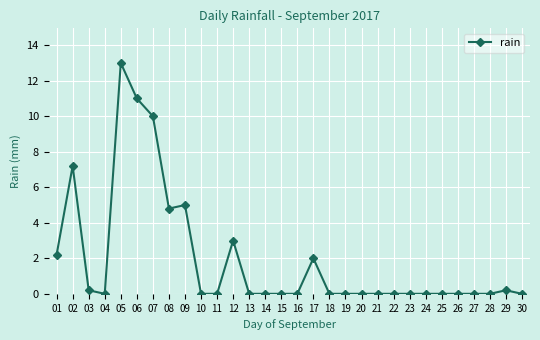

The chart shows a value of 4.8 at 08. True or false?

True